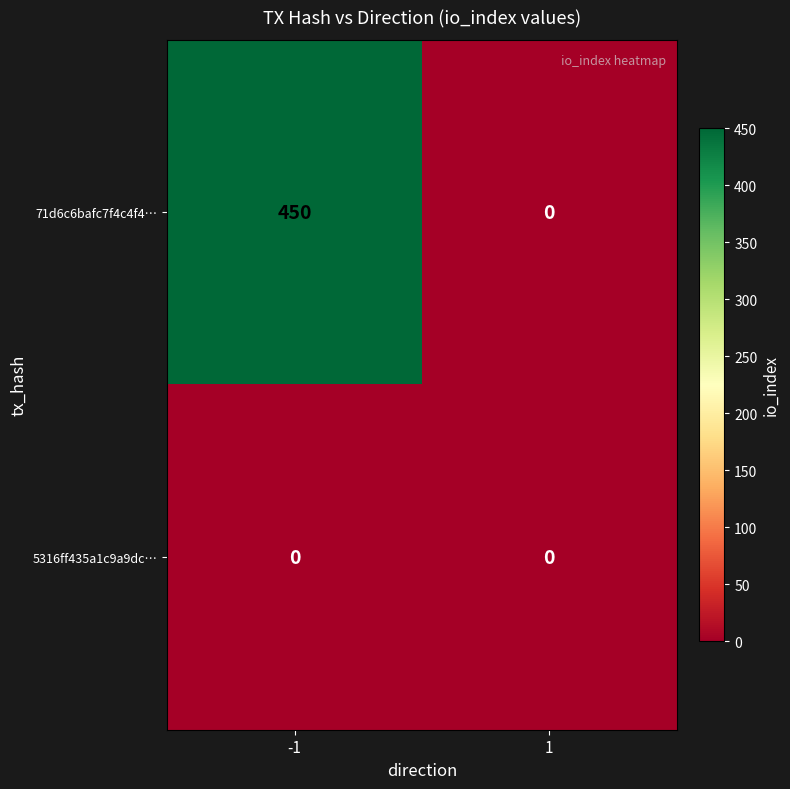

Which series has the largest total across all categories?

71d6c6bafc7f4c4f4…